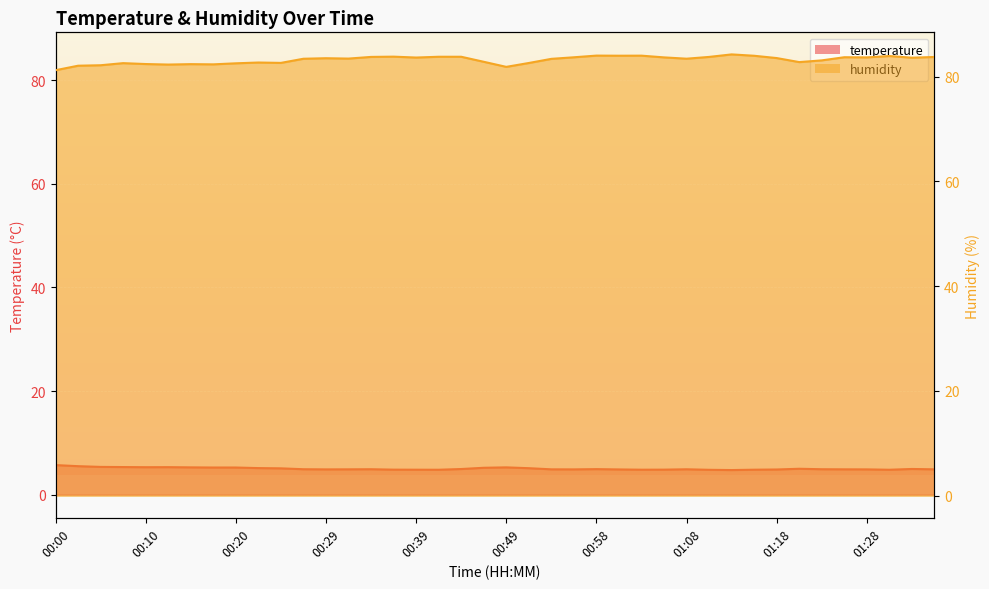

What is the difference between the second highest and minimum values in the temperature series?

0.8